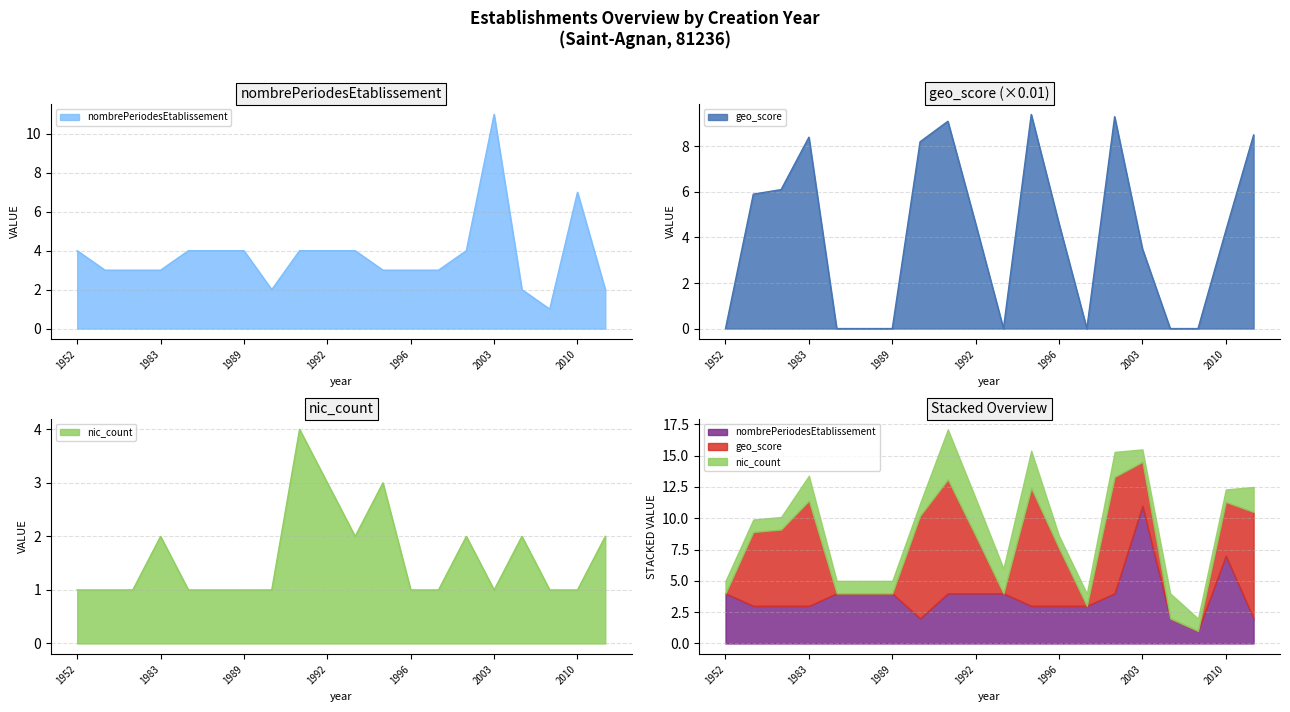

Rank the categories by geo_score value from lowest to highest.

1952, 1984, 1987, 1989, 1994, 1997, 2004, 2005, 2003, 2010, 1992, 1996, 1971, 1979, 1990, 1983, 2016, 1991, 2001, 1995